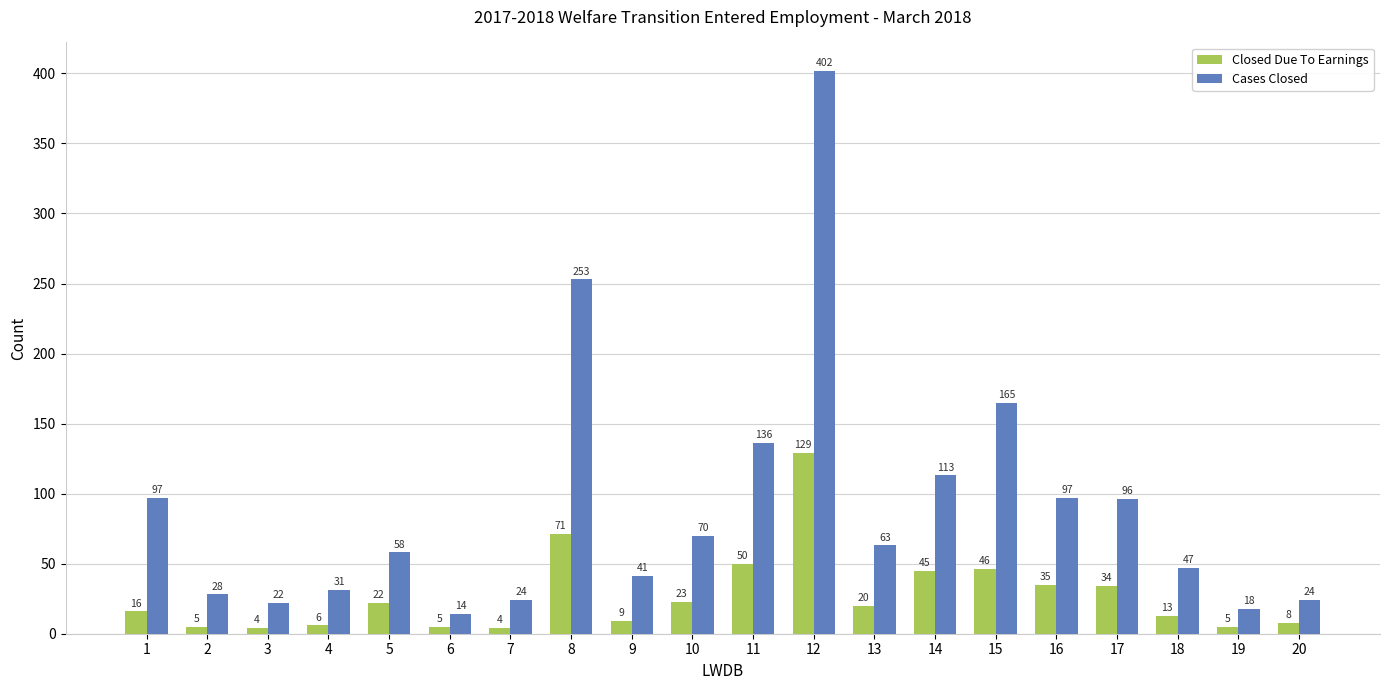

What is the sum of all Closed Due To Earnings values?

550